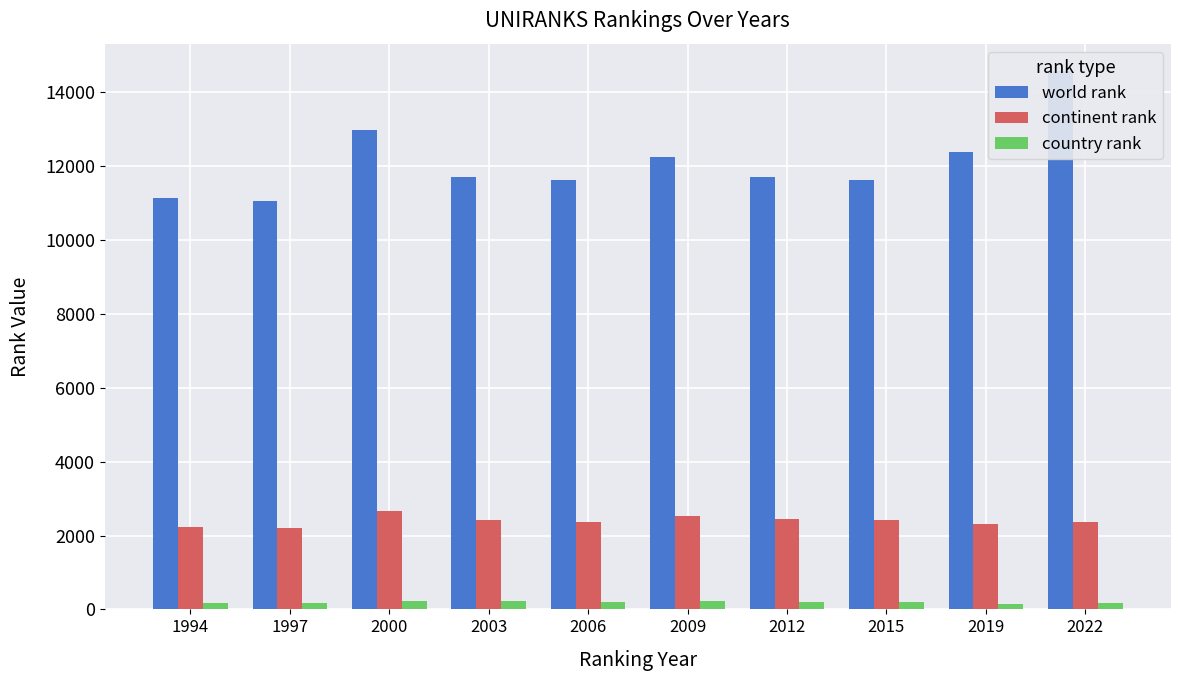

What are all the series names shown in the legend?

world rank, continent rank, country rank